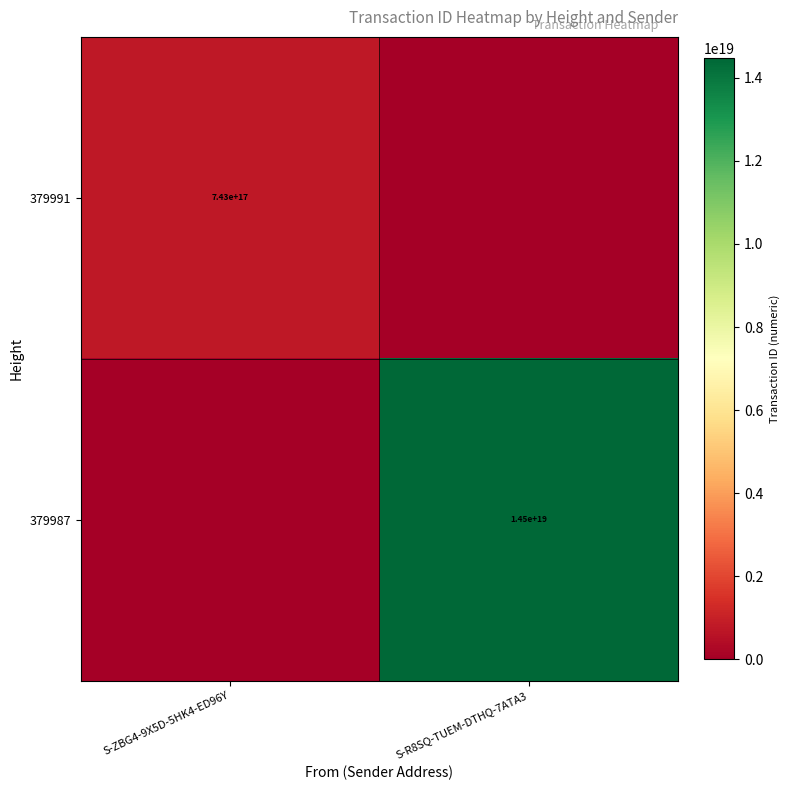

The value of 379991 at S-ZBG4-9X5D-5HK4-ED96Y is 743000000000000000. True or false?

True